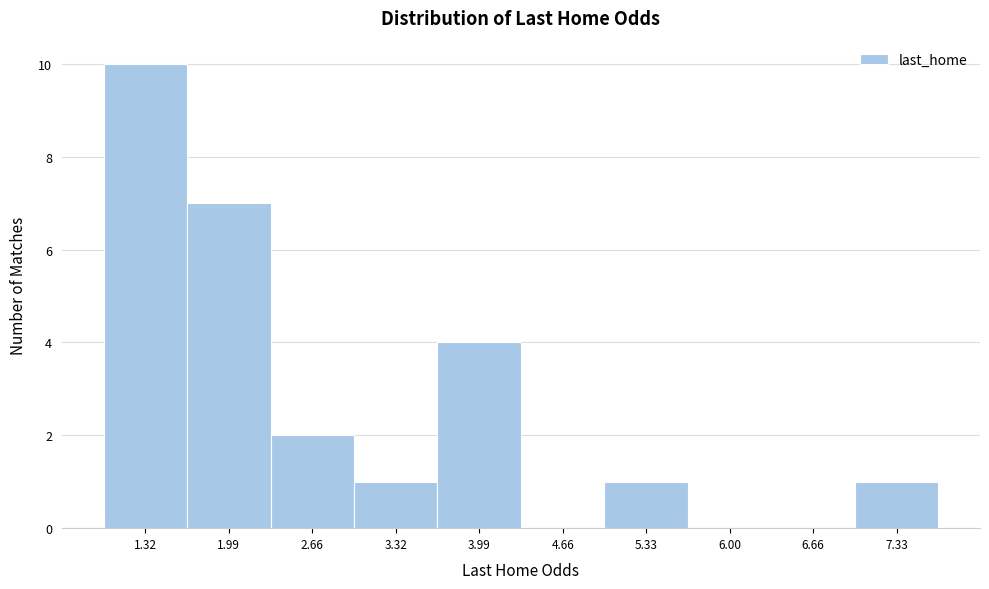

Reading right to left, transcribe all the data shown in this chart.

7.33=1	6.66=0	6.00=0	5.33=1	4.66=0	3.99=4	3.32=1	2.66=2	1.99=7	1.32=10